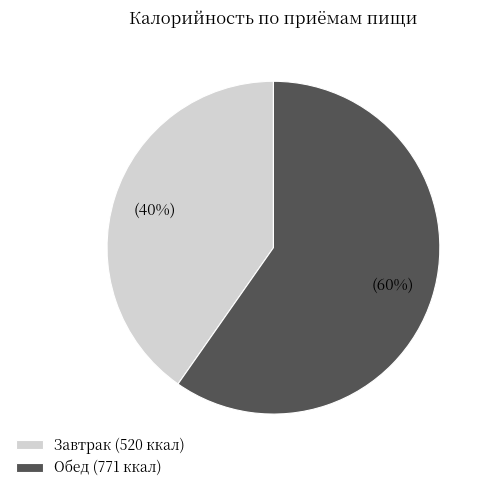

Does Завтрак represent more than half of the total?

No